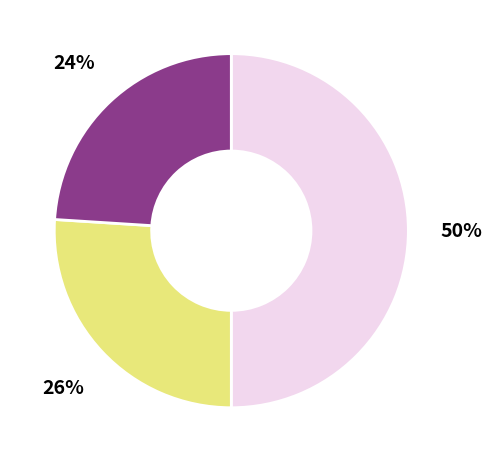

To the nearest percent, what is the difference between the largest and smallest slice percentages?

26%